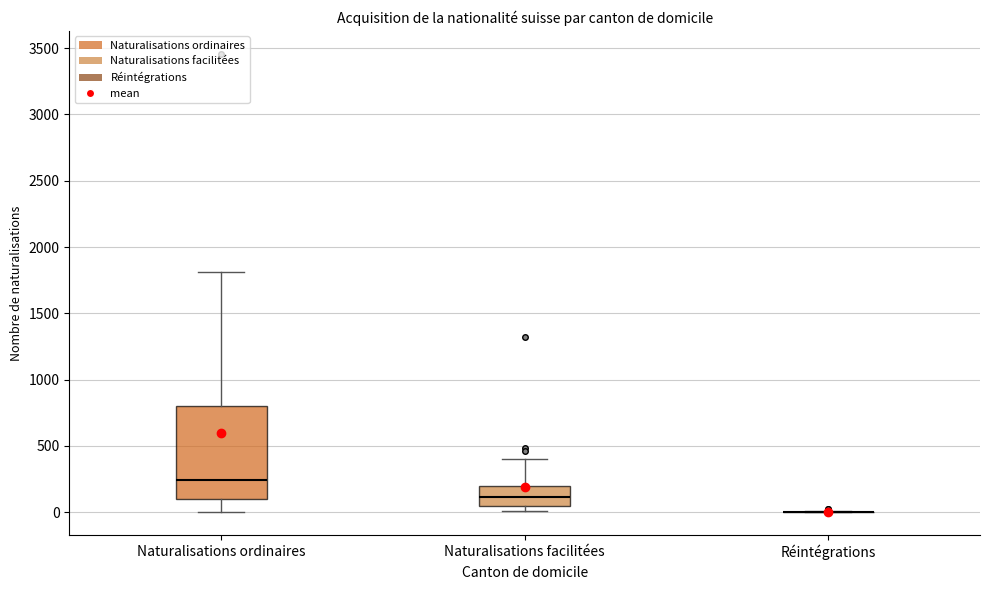

Comparing the boxes themselves (not the whiskers), which one is the tallest?

Naturalisations ordinaires